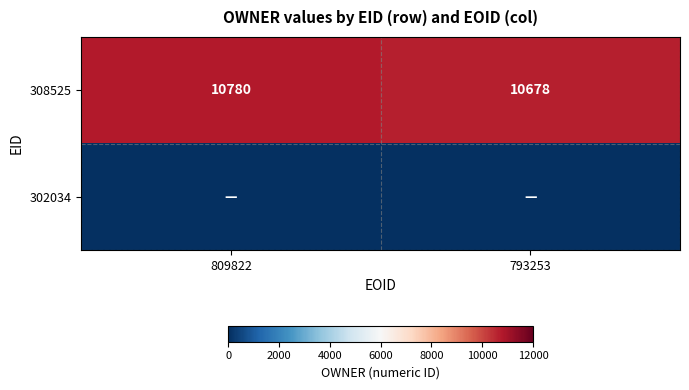

What is the approximate value of 308525 at 793253?

10678